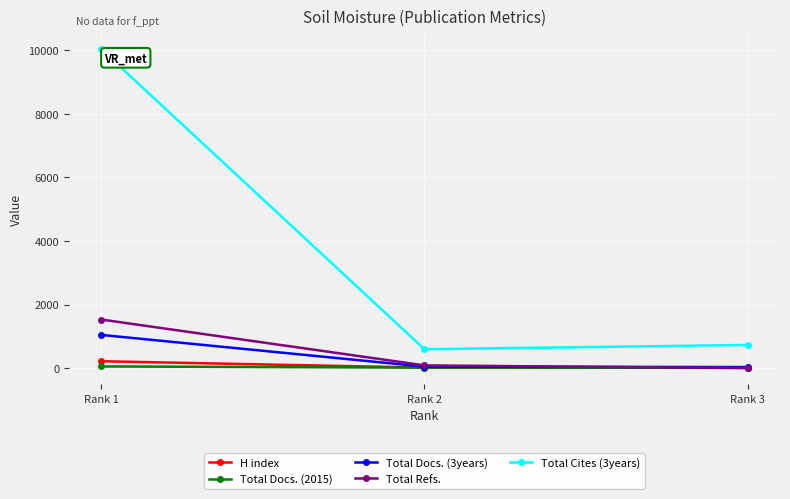

Which series has the largest total across all categories?

Total Cites (3years)